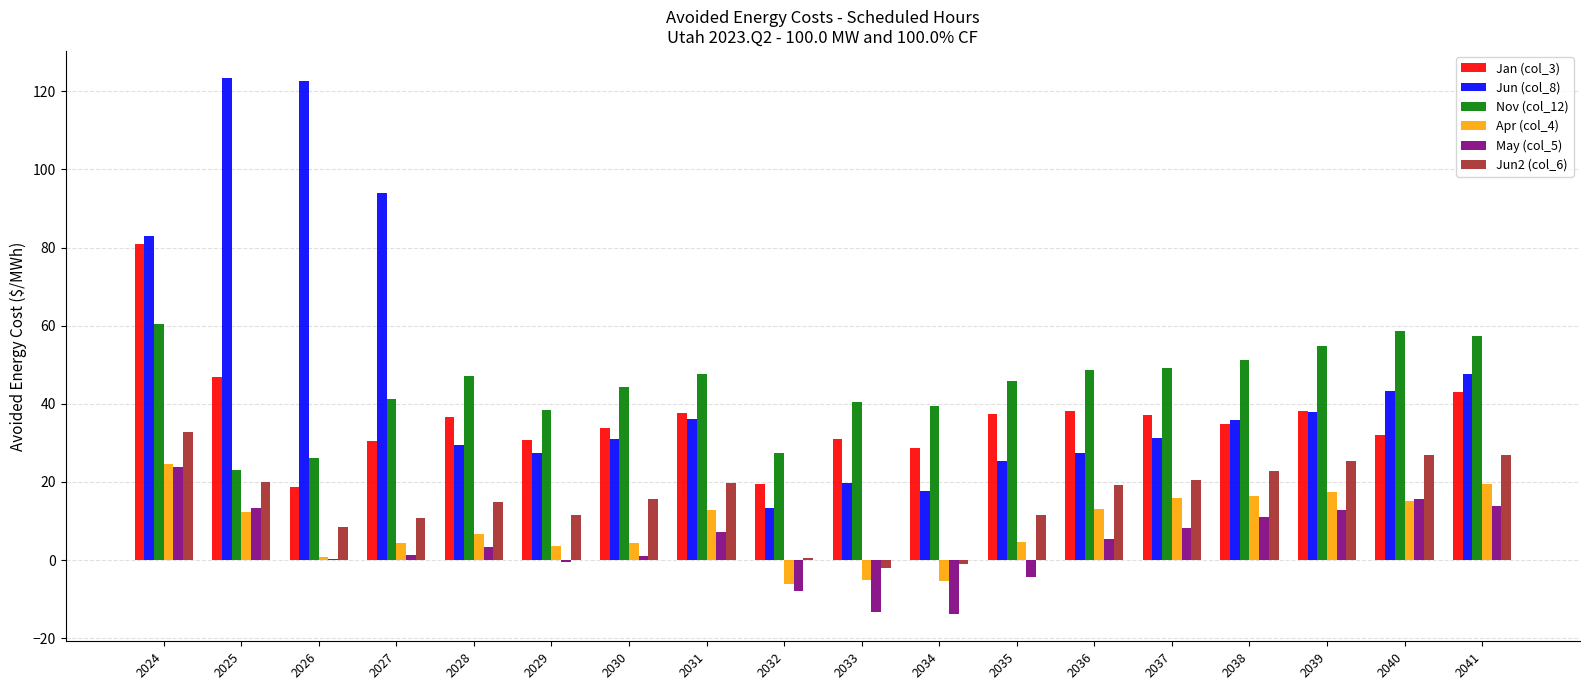

How many groups of bars are there?

18